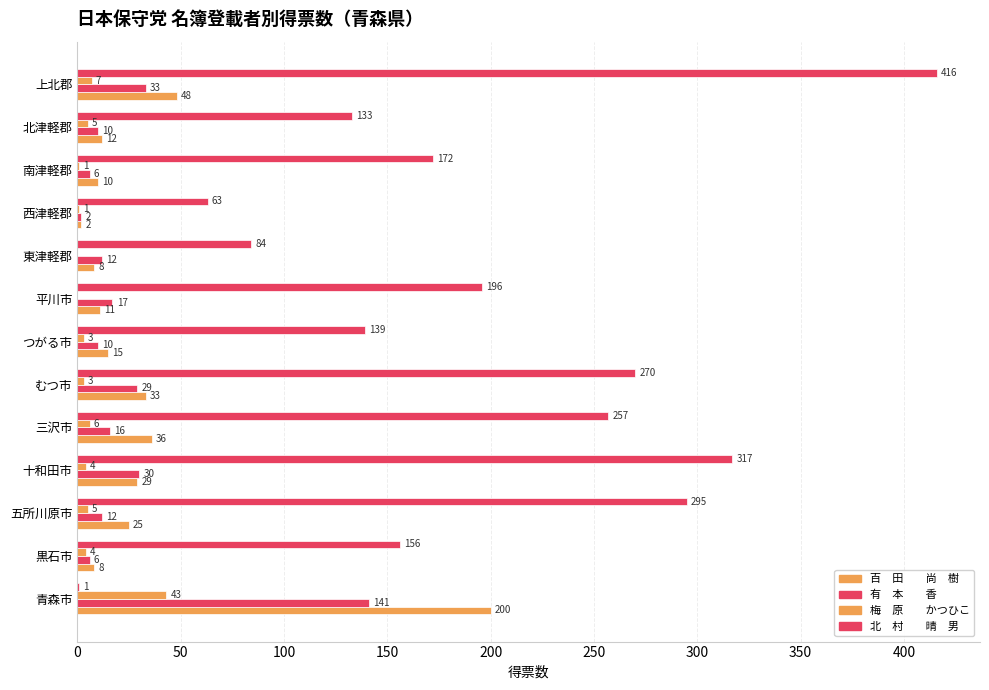

How many data points does each series have?

13